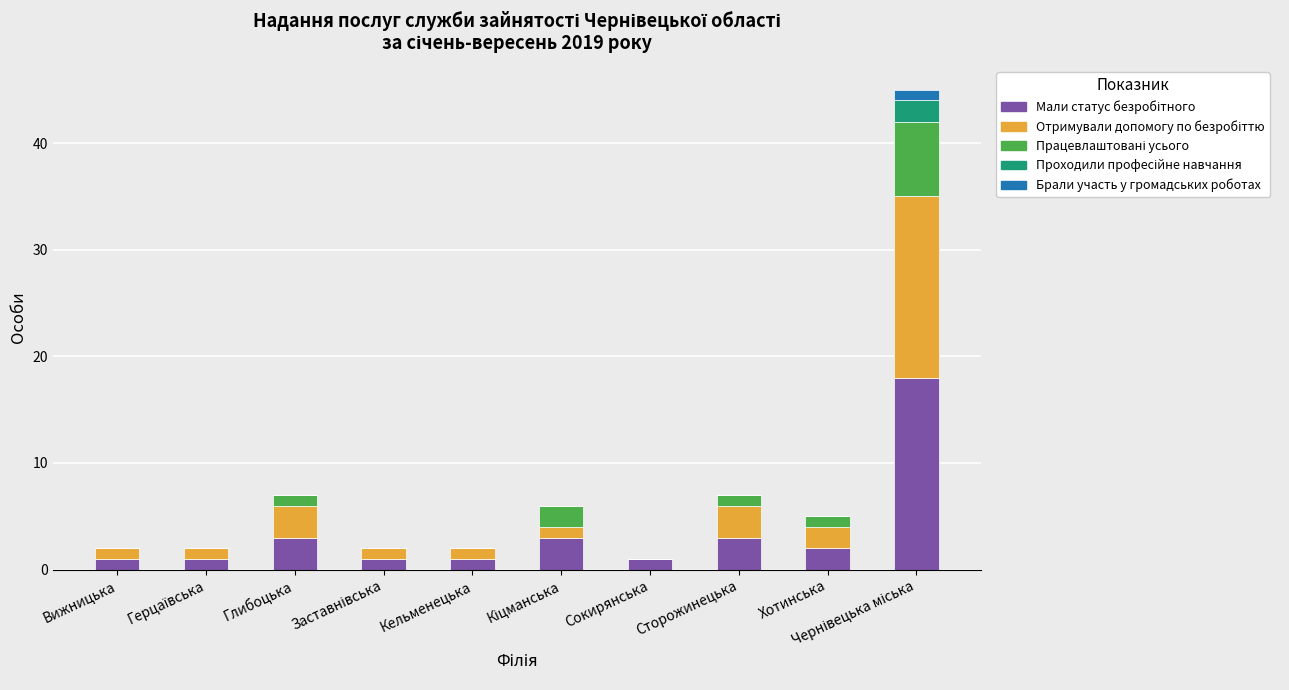

Does the chart contain stacked bars?

Yes